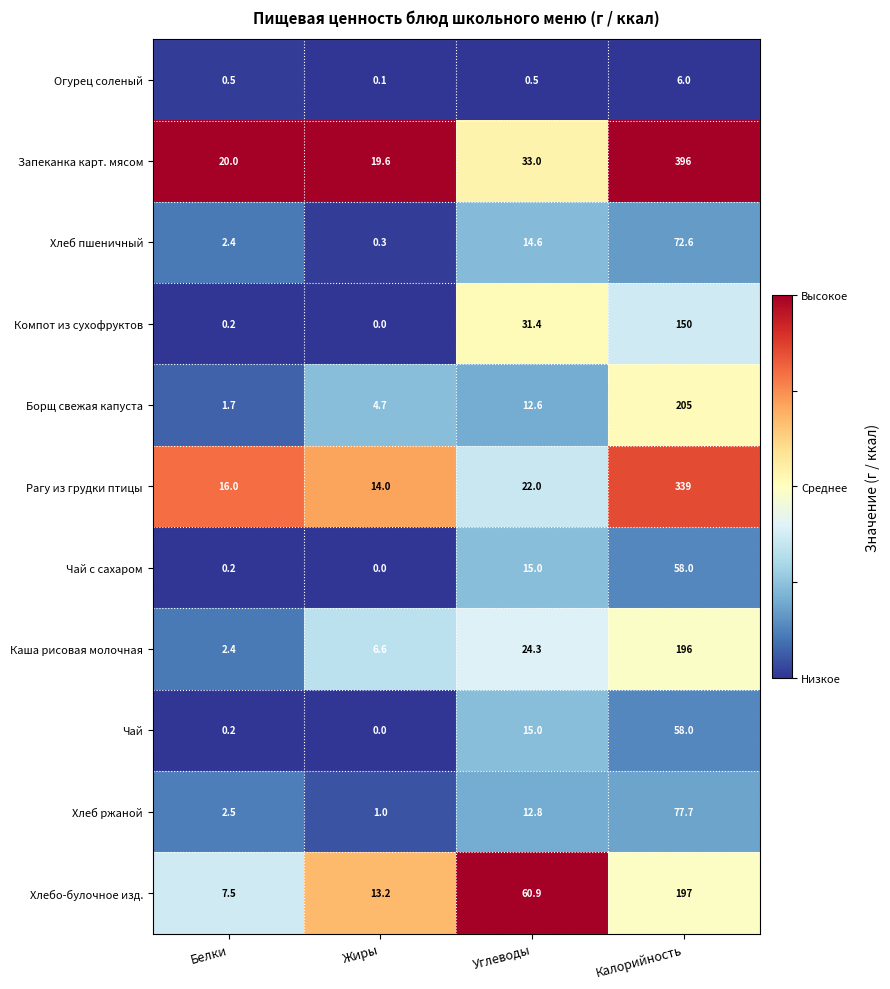

True or false: Компот из сухофруктов has a value of 0.0 at Жиры.

True